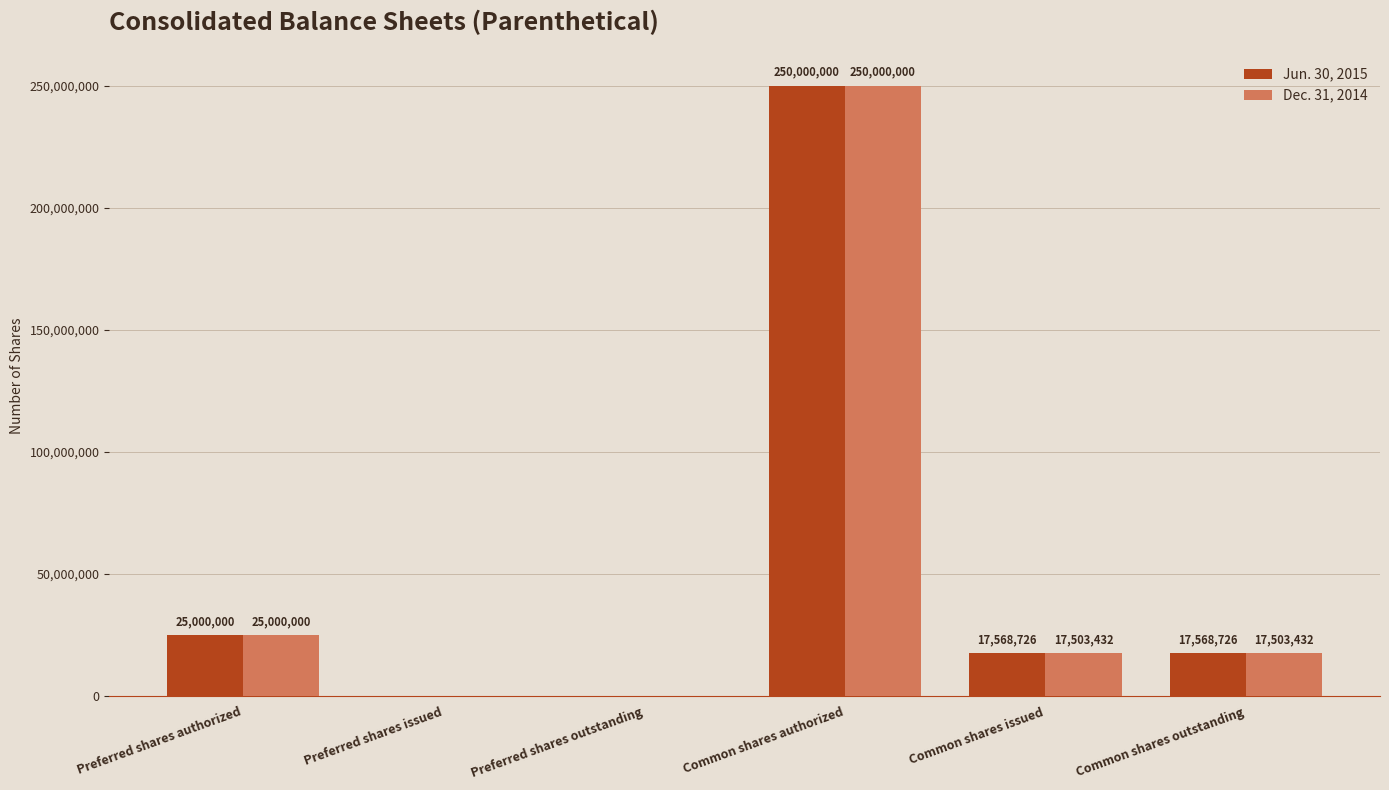

What is the highest value of the Jun. 30, 2015 series?

250000000